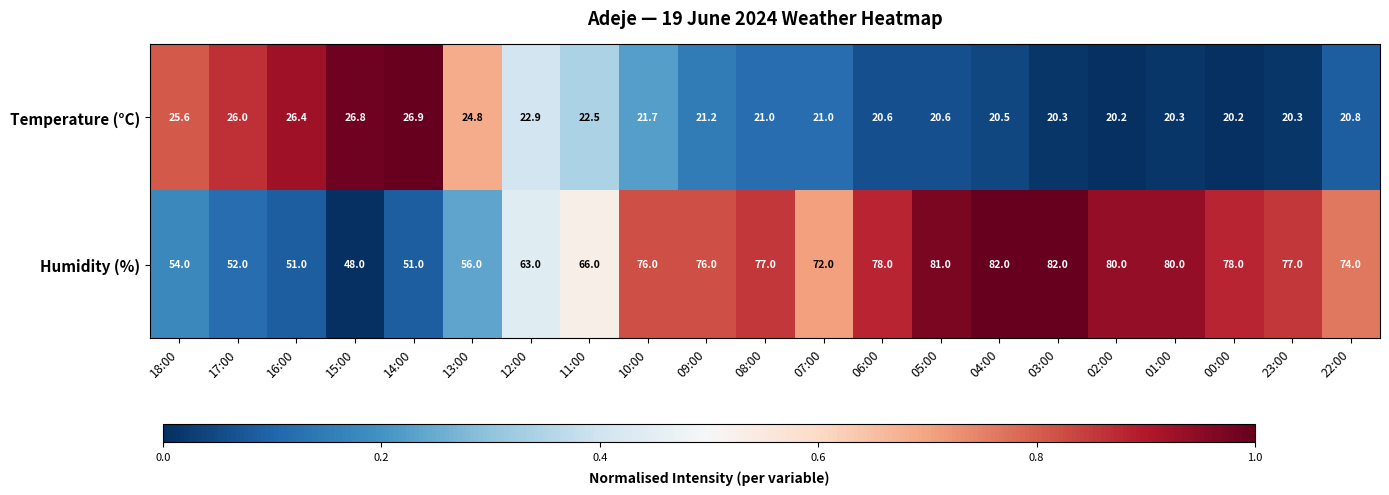

The value of Humidity (%) at 05:00 is 81.0. True or false?

True